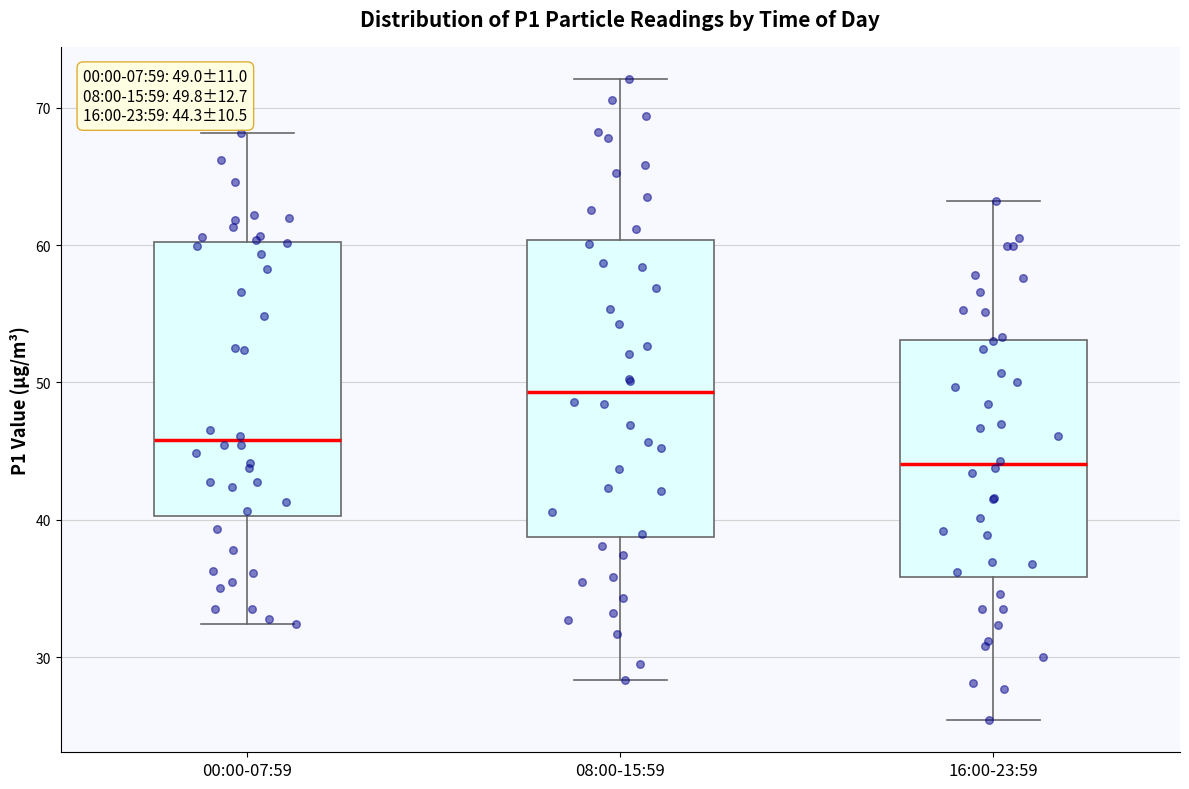

Which box is the tallest, from its lower edge to its upper edge?

08:00-15:59